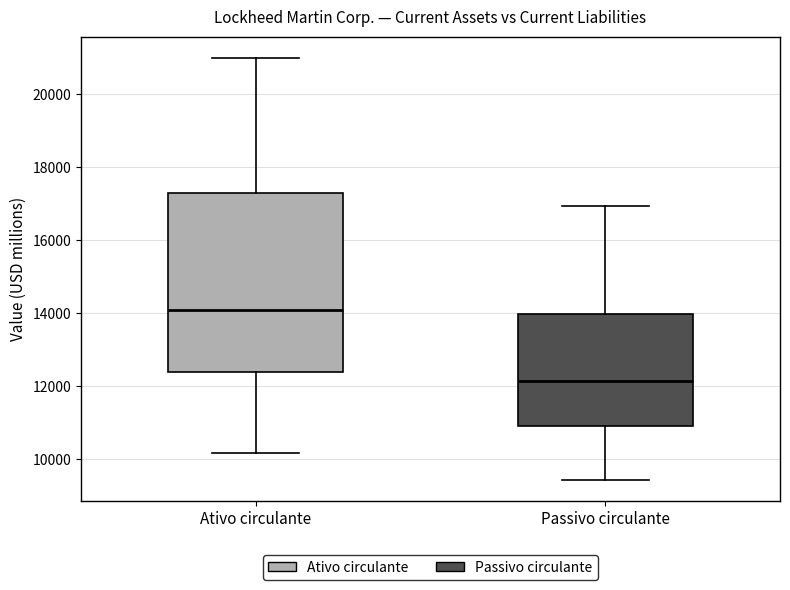

Reading left to right, read every box against the y-axis: the position of its median line, the range the box covers, and the ends of its whiskers. The values are not printed on the chart, so give them approximately, as read against the axis.

Ativo circulante: median 14000, box 12400 to 17200, whiskers 10200 to 21000
Passivo circulante: median 12200, box 11000 to 14000, whiskers 9400 to 17000